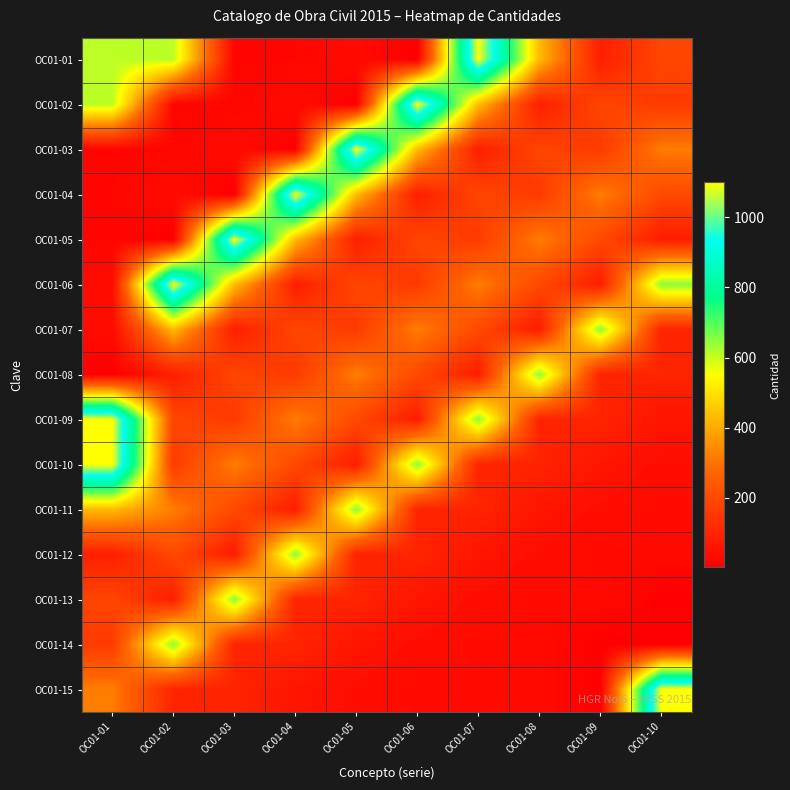

Reading left to right, transcribe all the data shown in this chart.

OC01-01: OC01-01=610	OC01-02=610	OC01-03=17	OC01-04=18	OC01-05=35	OC01-06=1	OC01-07=1100	OC01-08=430	OC01-09=85	OC01-10=190
OC01-02: OC01-01=610	OC01-02=17	OC01-03=18	OC01-04=35	OC01-05=1	OC01-06=1100	OC01-07=430	OC01-08=85	OC01-09=190	OC01-10=160
OC01-03: OC01-01=17	OC01-02=18	OC01-03=35	OC01-04=1	OC01-05=1100	OC01-06=430	OC01-07=85	OC01-08=190	OC01-09=160	OC01-10=320
OC01-04: OC01-01=18	OC01-02=35	OC01-03=1	OC01-04=1100	OC01-05=430	OC01-06=85	OC01-07=190	OC01-08=160	OC01-09=320	OC01-10=200
OC01-05: OC01-01=18	OC01-02=1	OC01-03=1100	OC01-04=430	OC01-05=85	OC01-06=190	OC01-07=160	OC01-08=320	OC01-09=200	OC01-10=80
OC01-06: OC01-01=35	OC01-02=1100	OC01-03=430	OC01-04=85	OC01-05=190	OC01-06=160	OC01-07=320	OC01-08=200	OC01-09=80	OC01-10=650
OC01-07: OC01-01=35	OC01-02=430	OC01-03=85	OC01-04=190	OC01-05=160	OC01-06=320	OC01-07=200	OC01-08=80	OC01-09=650	OC01-10=100
OC01-08: OC01-01=1	OC01-02=85	OC01-03=190	OC01-04=160	OC01-05=320	OC01-06=200	OC01-07=80	OC01-08=650	OC01-09=100	OC01-10=100
OC01-09: OC01-01=1100	OC01-02=190	OC01-03=160	OC01-04=320	OC01-05=200	OC01-06=80	OC01-07=650	OC01-08=100	OC01-09=100	OC01-10=60
OC01-10: OC01-01=1100	OC01-02=160	OC01-03=320	OC01-04=200	OC01-05=80	OC01-06=650	OC01-07=100	OC01-08=100	OC01-09=60	OC01-10=40
OC01-11: OC01-01=430	OC01-02=320	OC01-03=200	OC01-04=80	OC01-05=650	OC01-06=100	OC01-07=100	OC01-08=60	OC01-09=40	OC01-10=30
OC01-12: OC01-01=85	OC01-02=200	OC01-03=80	OC01-04=650	OC01-05=100	OC01-06=100	OC01-07=60	OC01-08=40	OC01-09=30	OC01-10=30
OC01-13: OC01-01=190	OC01-02=80	OC01-03=650	OC01-04=100	OC01-05=100	OC01-06=60	OC01-07=40	OC01-08=30	OC01-09=30	OC01-10=2
OC01-14: OC01-01=160	OC01-02=650	OC01-03=100	OC01-04=100	OC01-05=60	OC01-06=40	OC01-07=30	OC01-08=30	OC01-09=2	OC01-10=2
OC01-15: OC01-01=320	OC01-02=100	OC01-03=100	OC01-04=60	OC01-05=40	OC01-06=30	OC01-07=30	OC01-08=30	OC01-09=2	OC01-10=1100